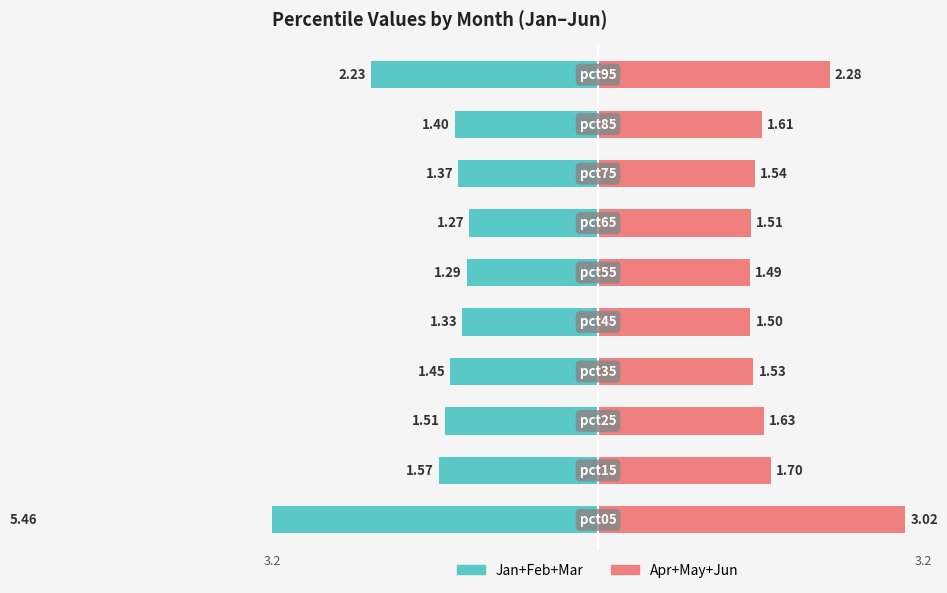

The Jan+Feb+Mar series shows -5.5 at −4. True or false?

True